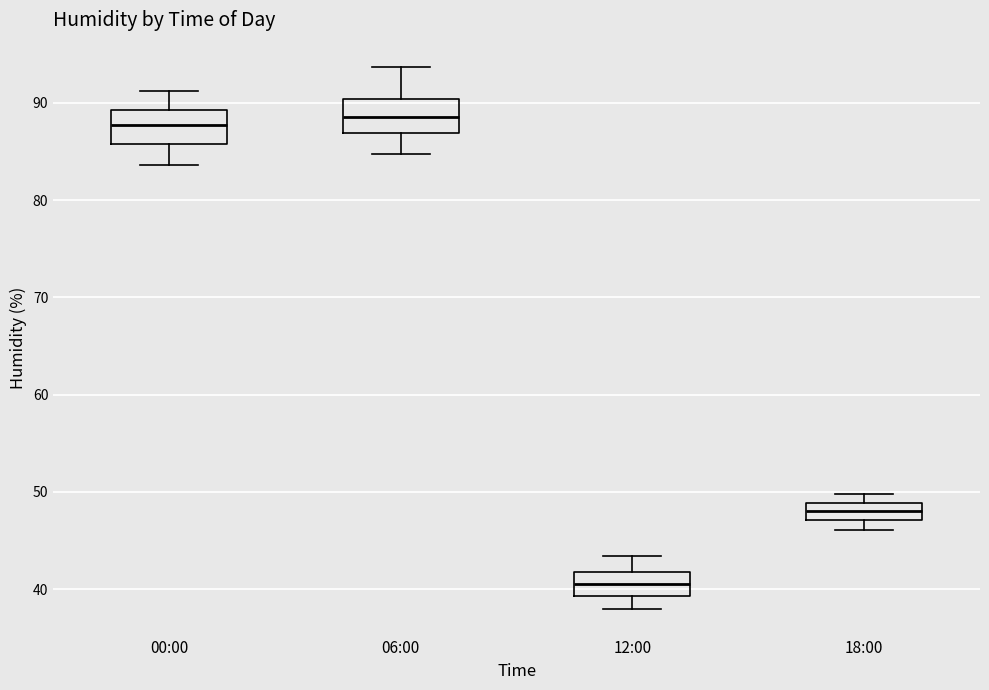

Which box has the lowest median line?

12:00